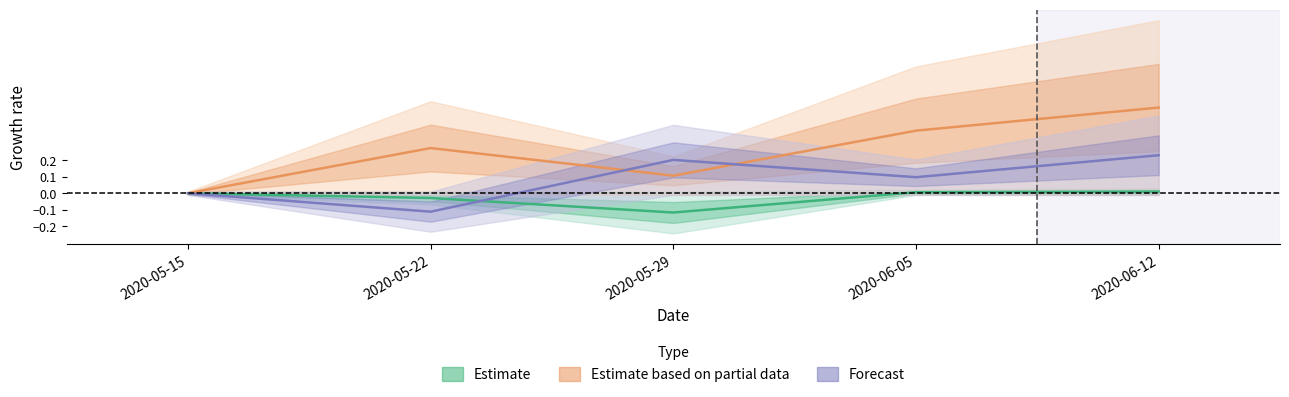

Which category has the highest value across all series?

2020-06-12